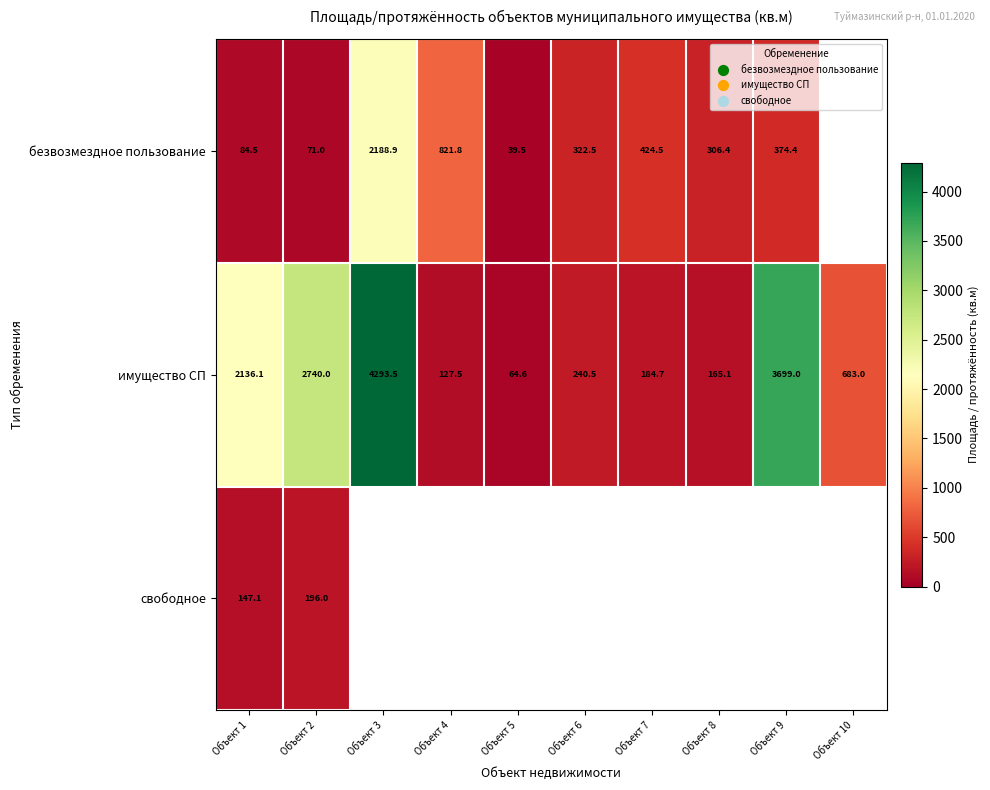

True or false: безвозмездное пользование has a value of 177.6 at Объект 7.

False